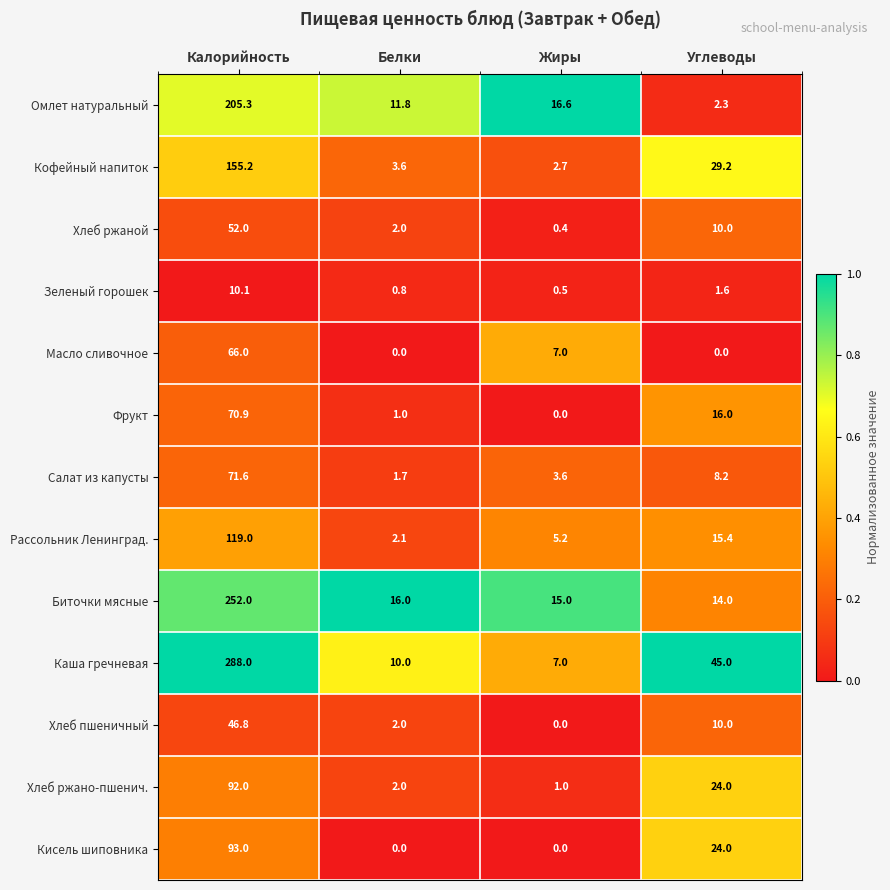

Is it true that Каша гречневая equals 7.0 at Жиры?

True